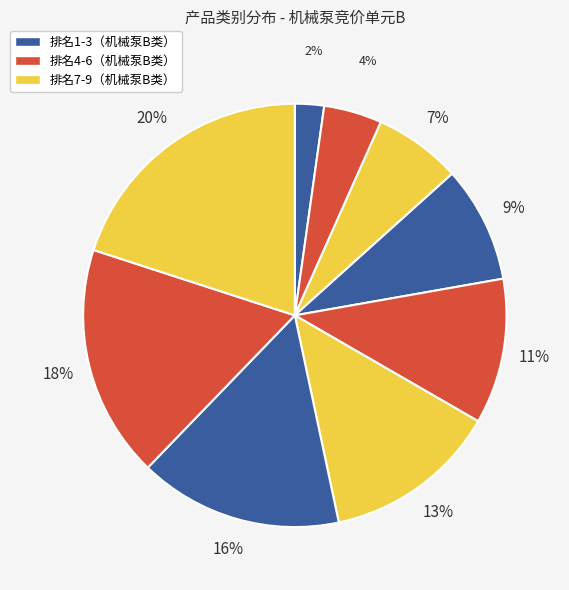

Count the number of slices in the pie.

9